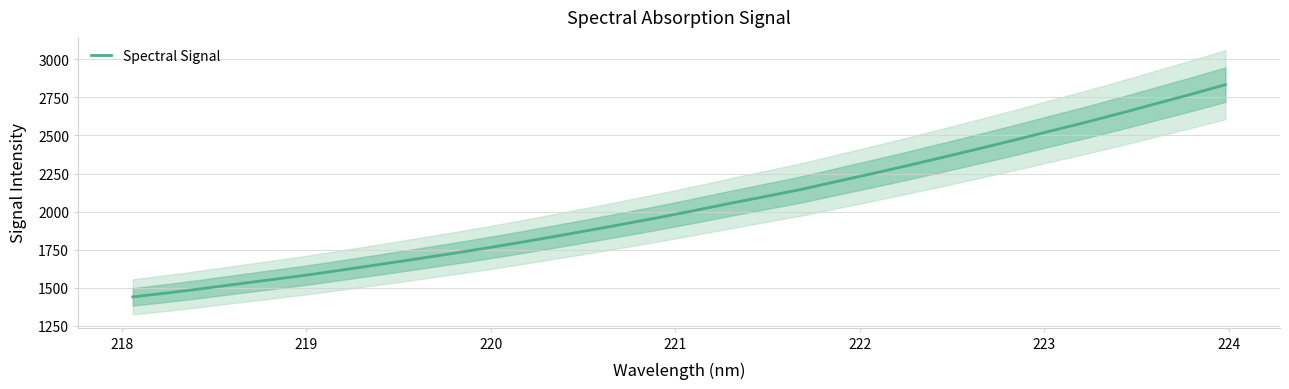

What is the lowest value of the Spectral Signal series?

1440.3